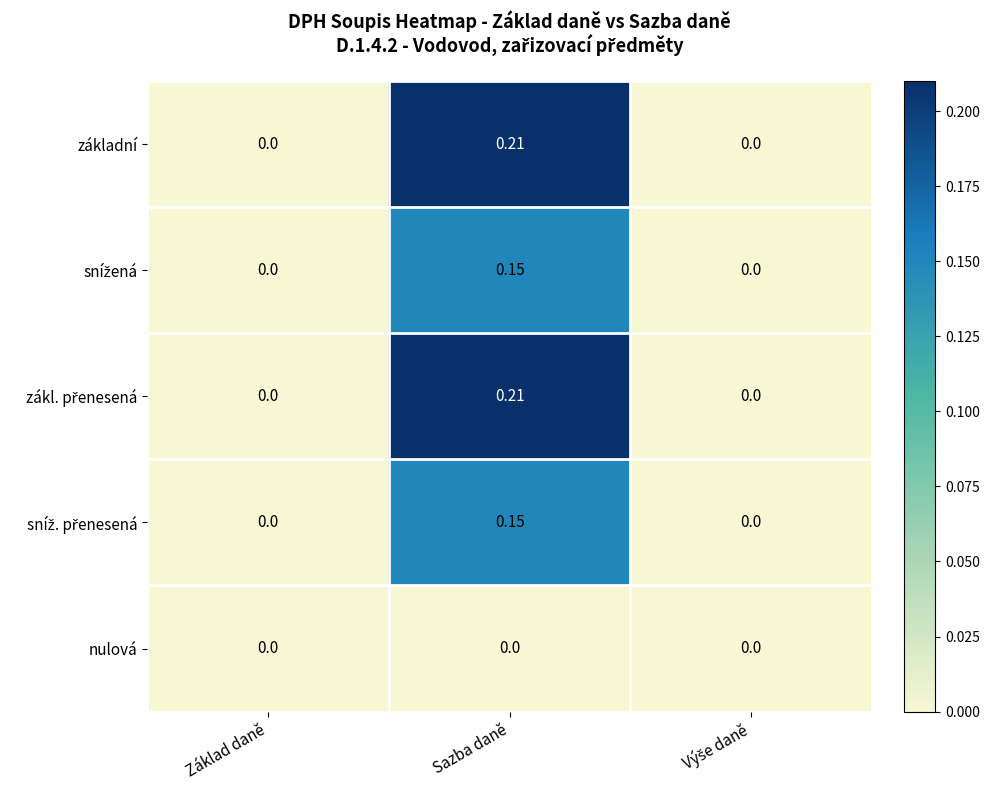

At which category is the sum across all series the highest?

Sazba daně